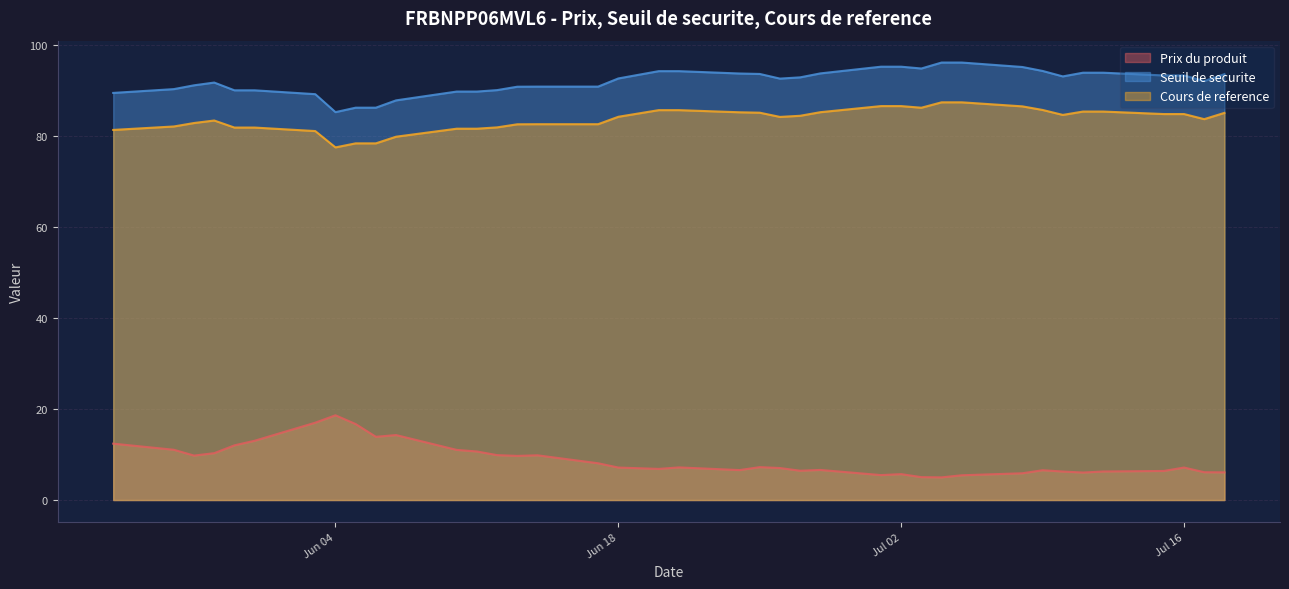

What are all the series names shown in the legend?

Prix du produit, Seuil de securite, Cours de reference